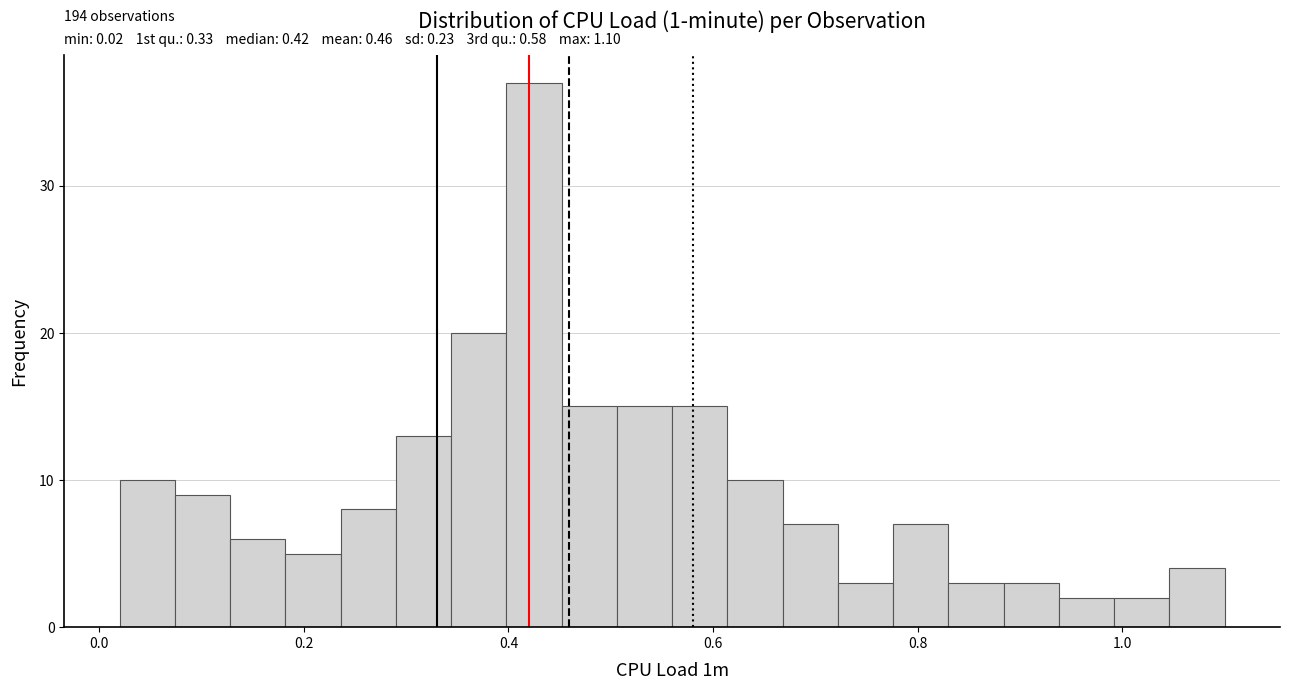

Around what value on the x-axis is the tallest bar? Give the approximate position of its centre, as read against the axis.

0.42